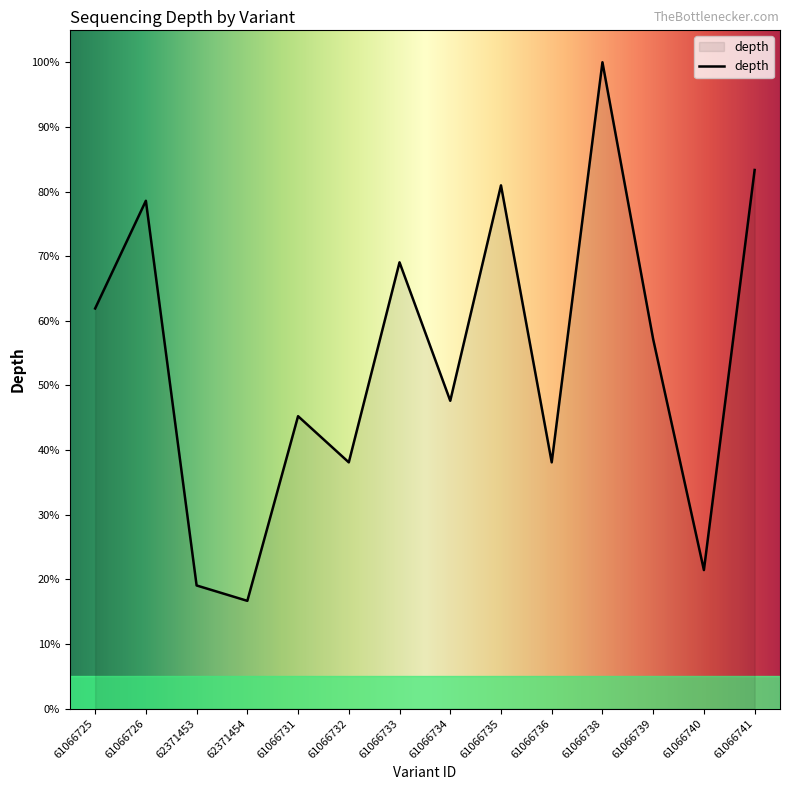

What is the difference between the values at 61066726 and 62371453?

59.5